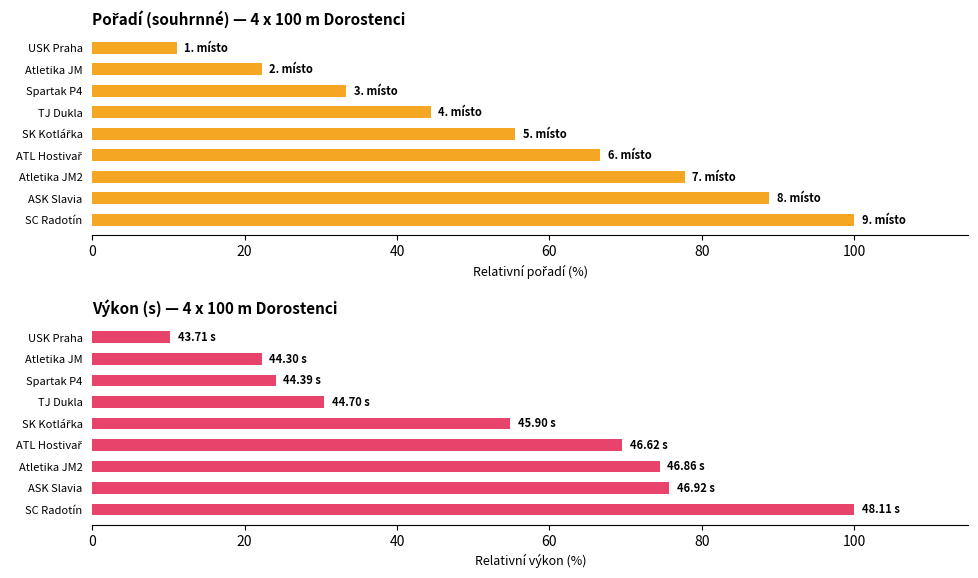

Is the value of Pořadí (sourhn.) at ATL Hostivař greater than the value of Výkon (s) at ATL Hostivař?

No